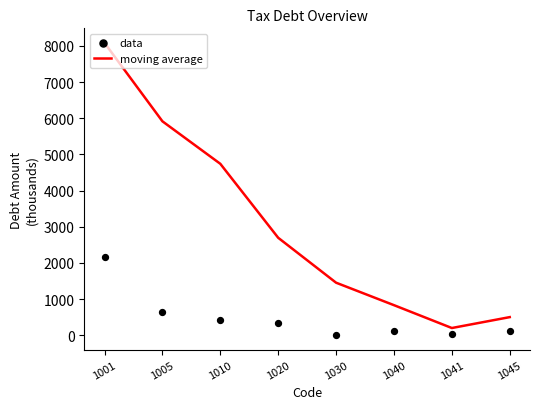

What are all the series names shown in the legend?

moving average, data